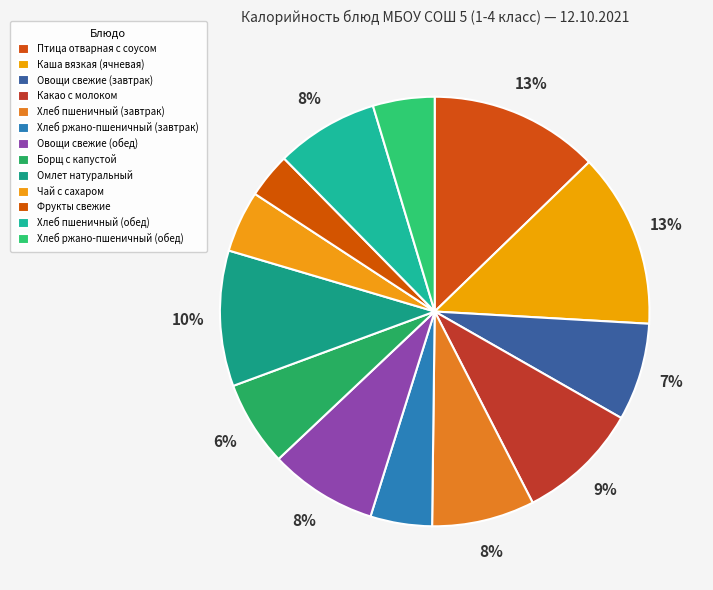

Count the number of slices in the pie.

13